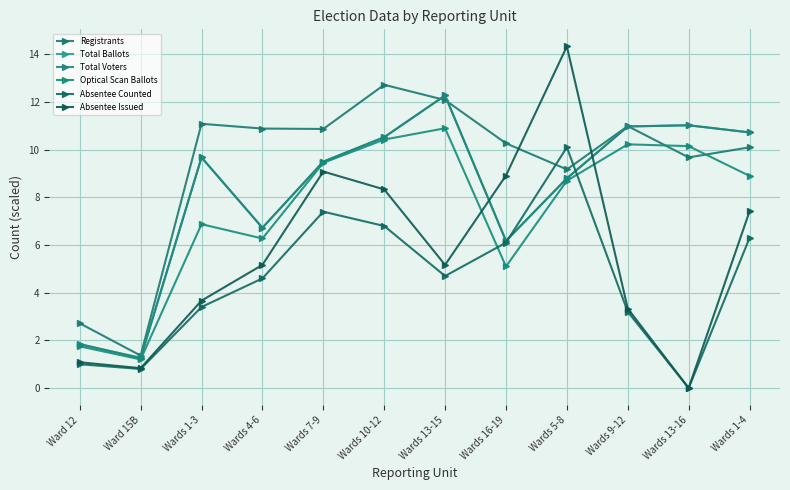

What are all the series names shown in the legend?

Registrants, Total Ballots, Total Voters, Optical Scan Ballots, Absentee Counted, Absentee Issued